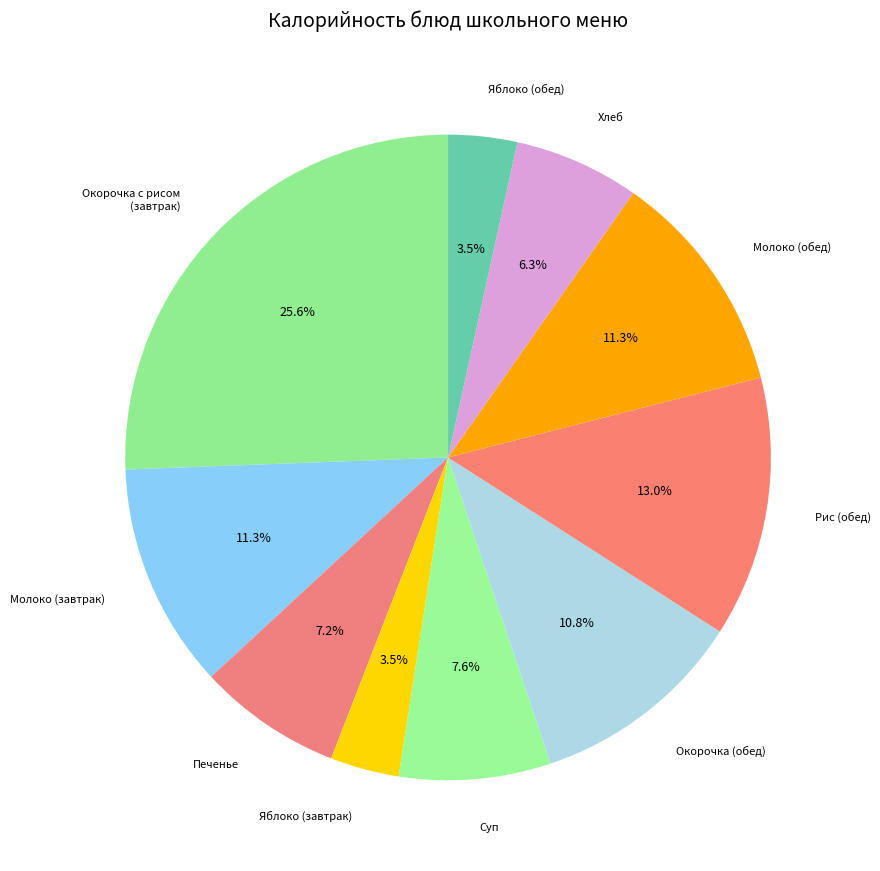

Count the number of slices in the pie.

10